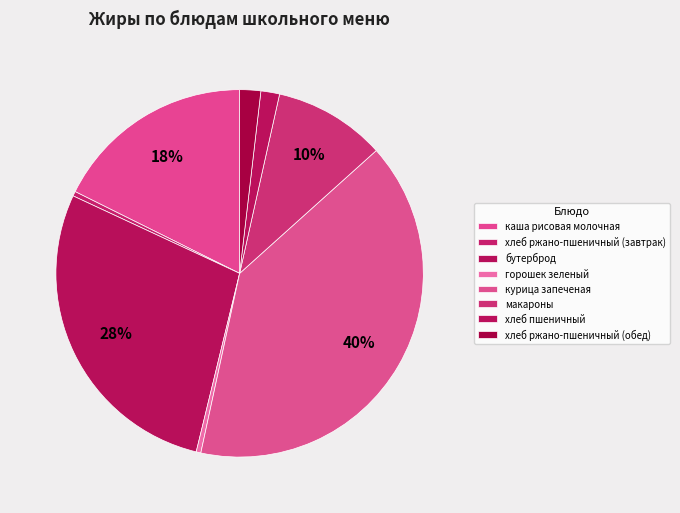

Count the number of slices in the pie.

8